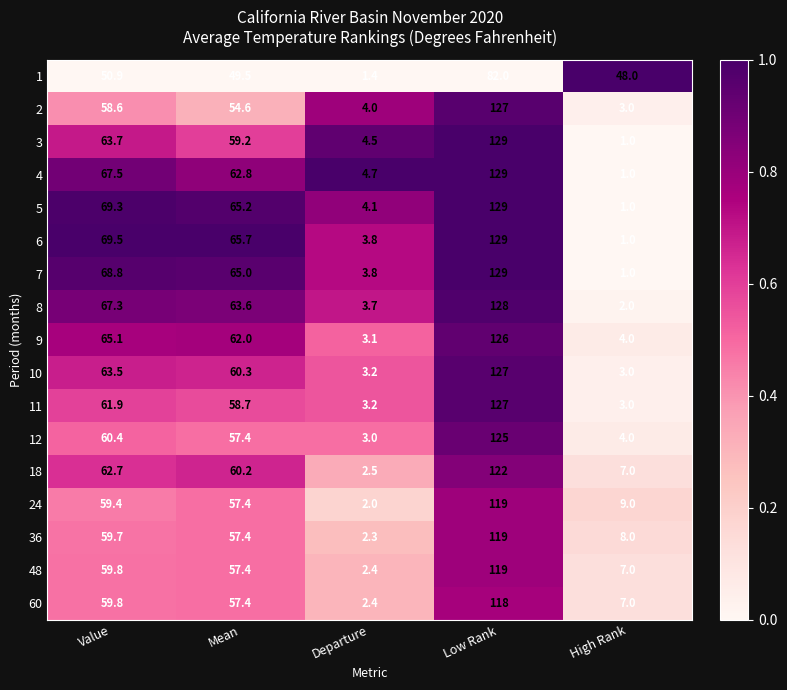

What value does the 36 series have at Value?

59.7